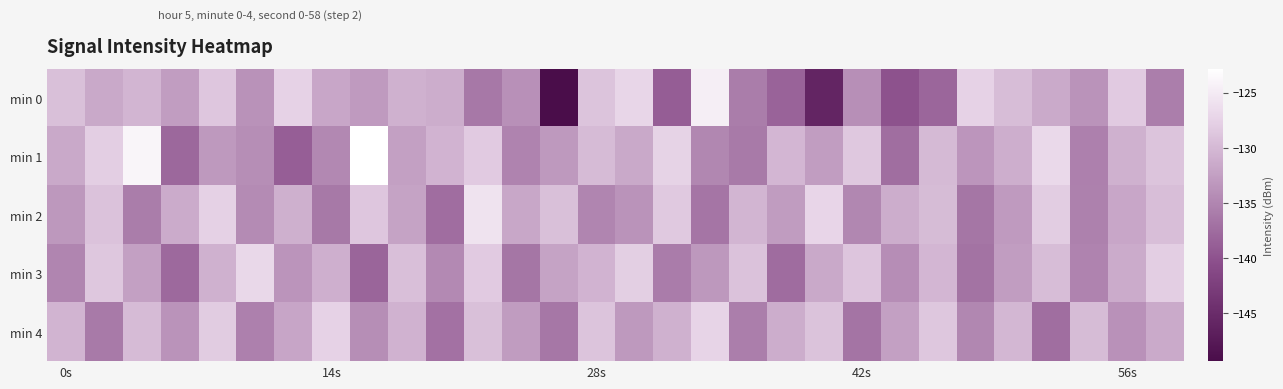

Which series has the largest total across all categories?

min 1